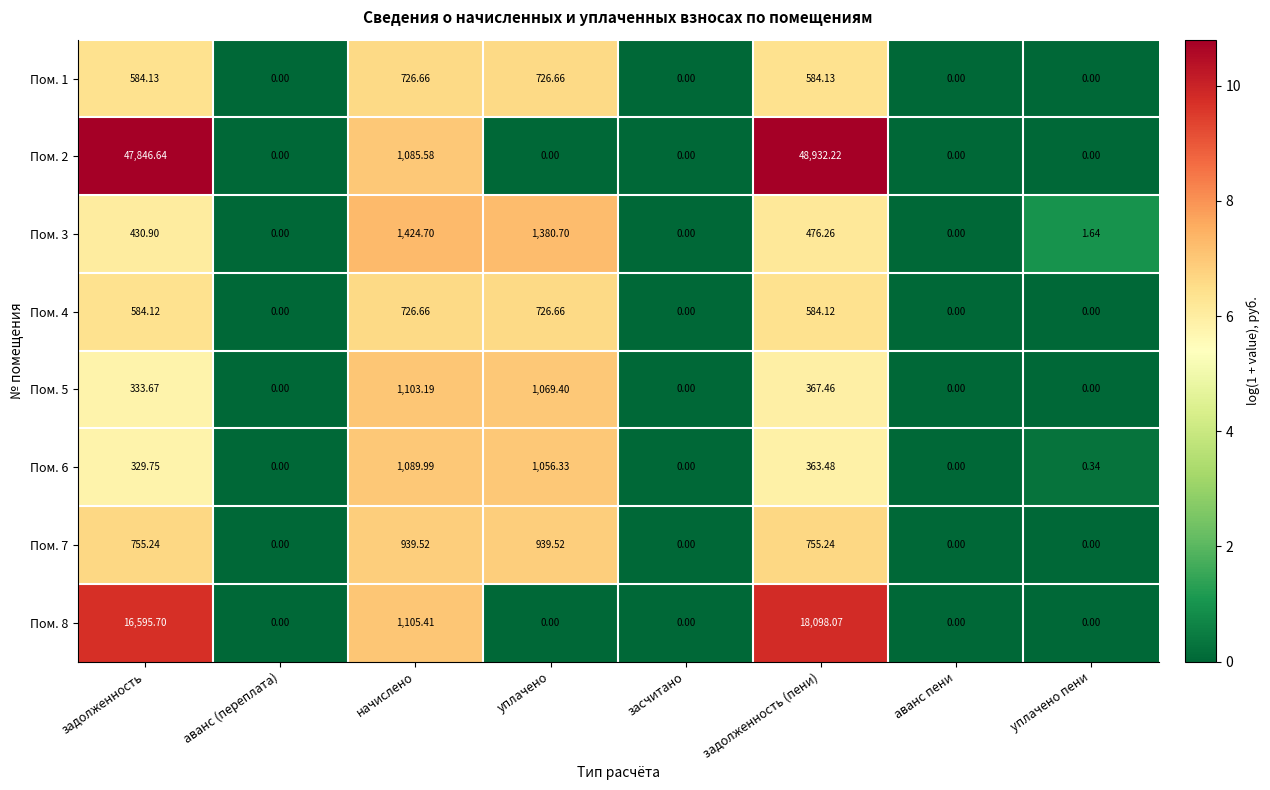

At which label is Пом. 5 closest to 551?

задолженность (пени)